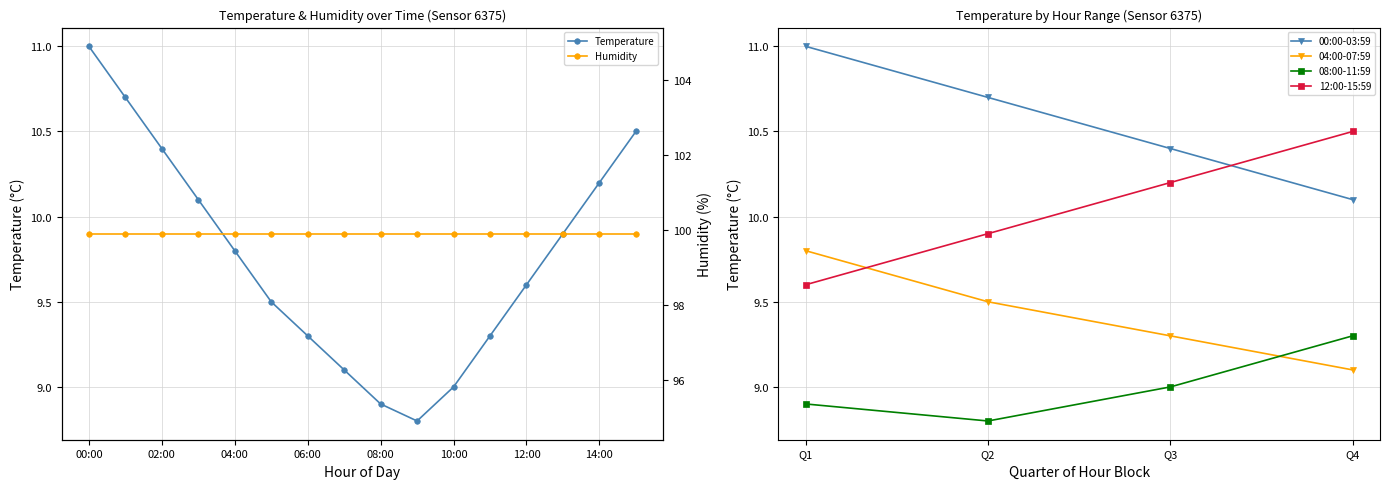

What is the ratio of the value at 12:00 to the value at 07:00?

1.1